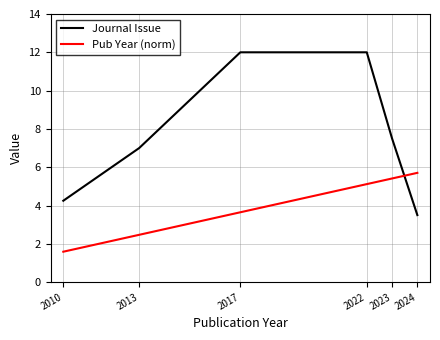

Does the chart have visible grid lines?

Yes